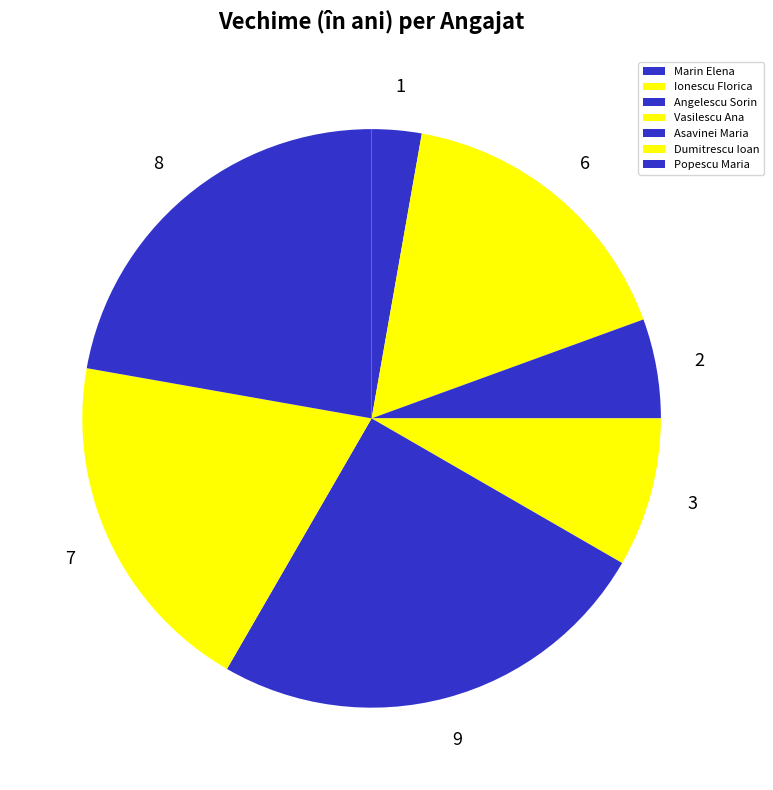

The Marin Elena slice represents 1% of the pie. True or false?

False